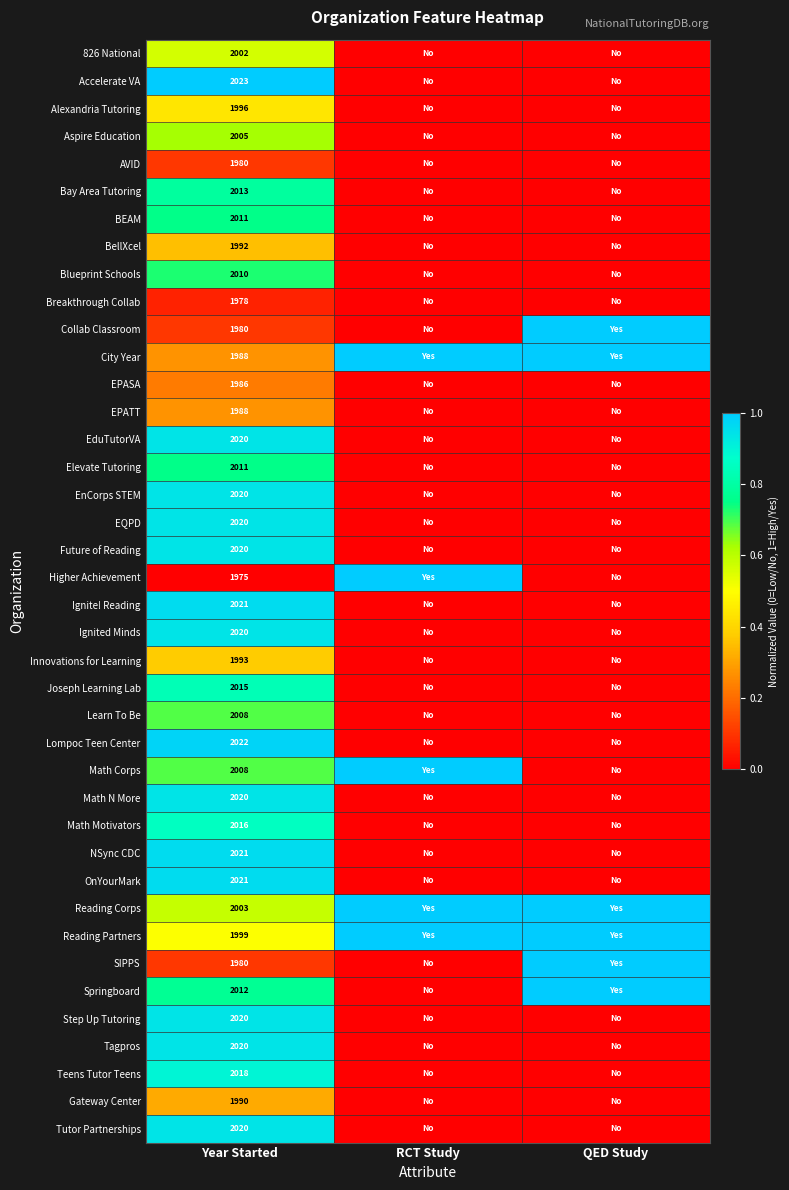

Is the value of OnYourMark at Year Started greater than the value of AVID at Year Started?

Yes